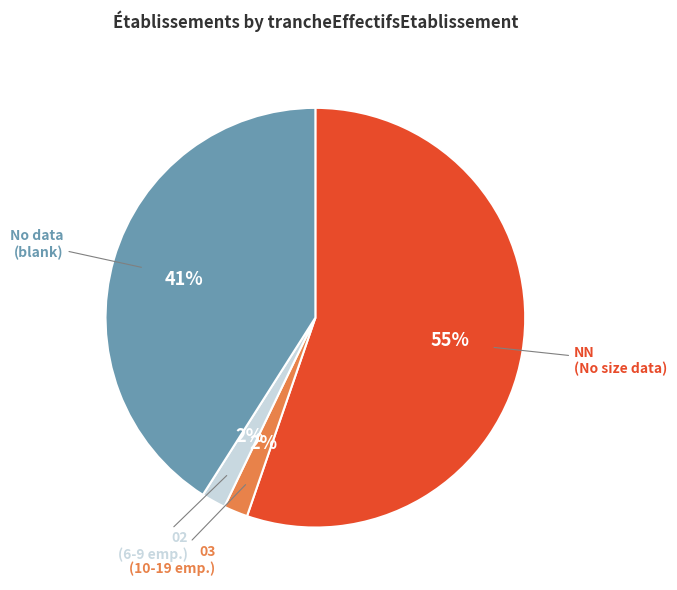

Does any single category account for the majority?

Yes